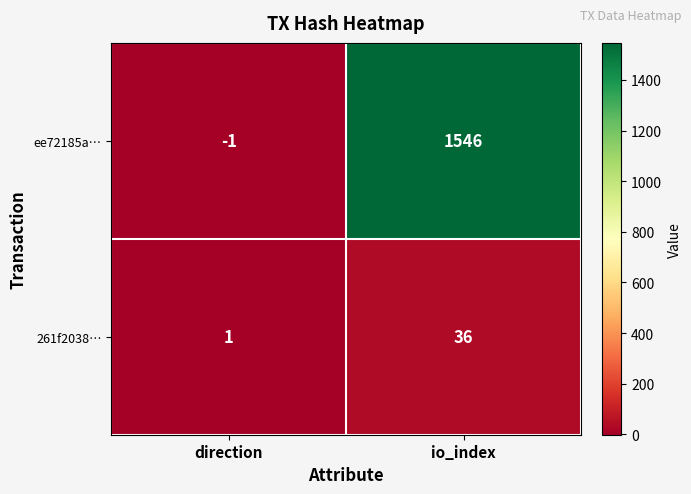

List the series in order of their peak value, lowest first.

261f2038…, ee72185a…